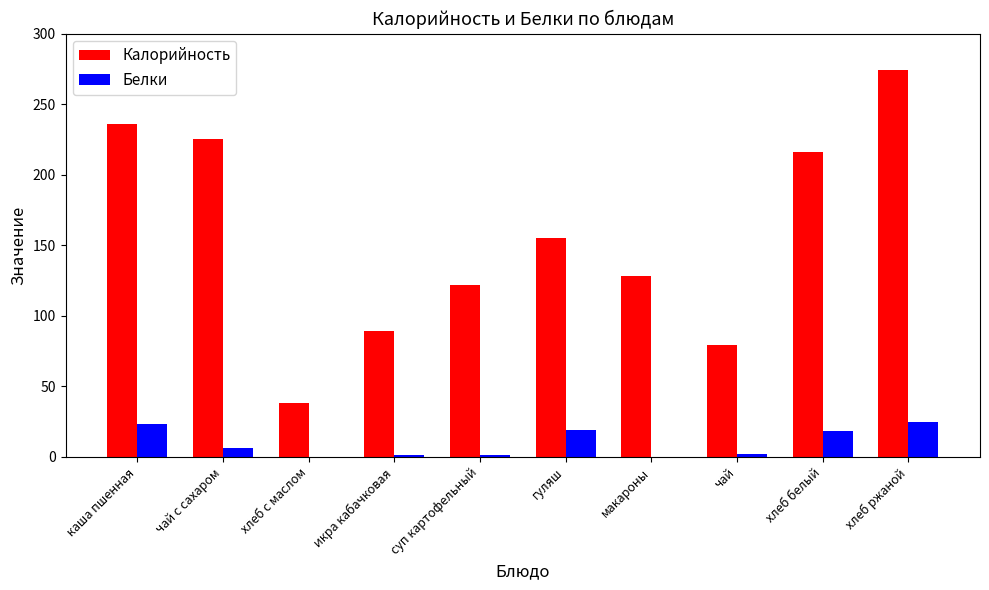

At which category is the sum across all series the highest?

хлеб ржаной